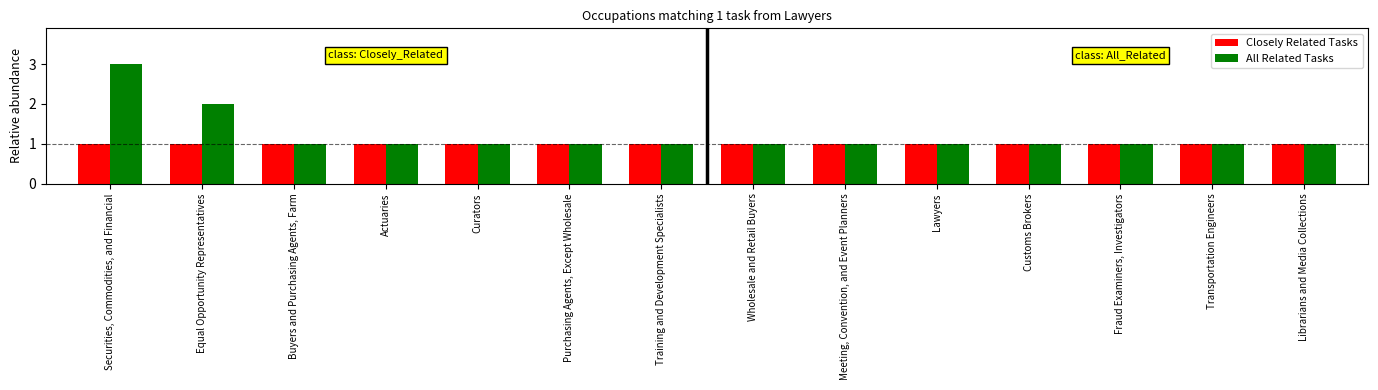

At which category is the sum across all series the highest?

Securities, Commodities, and Financial